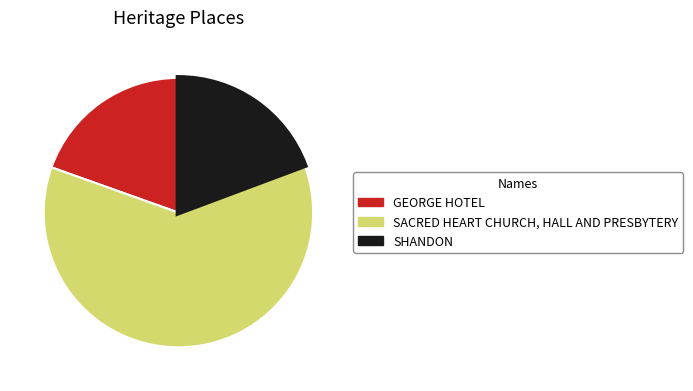

Is the sum of GEORGE HOTEL and SACRED HEART CHURCH, HALL AND PRESBYTERY greater than half?

Yes